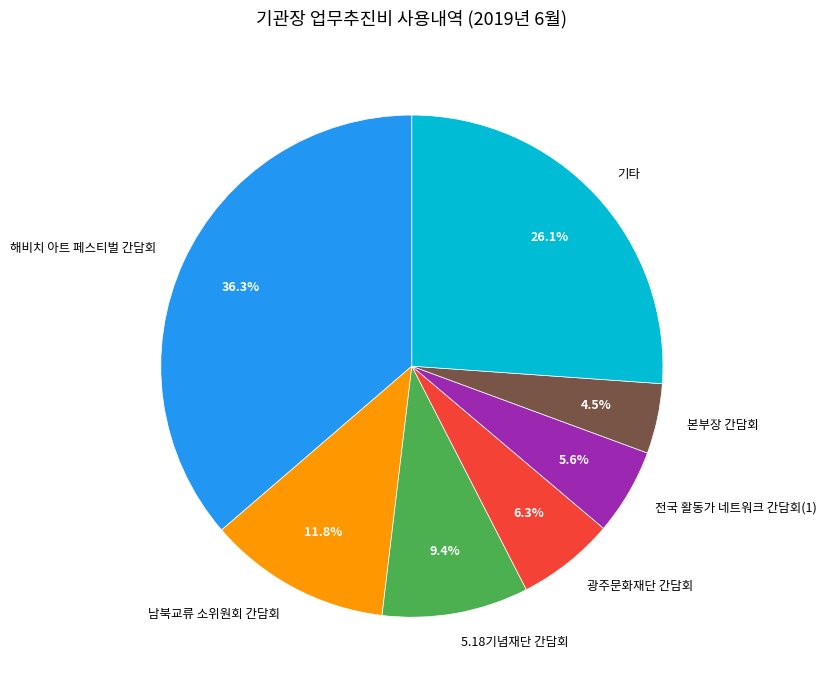

Is 전국 활동가 네트워크 간담회(1) the majority of the pie?

No